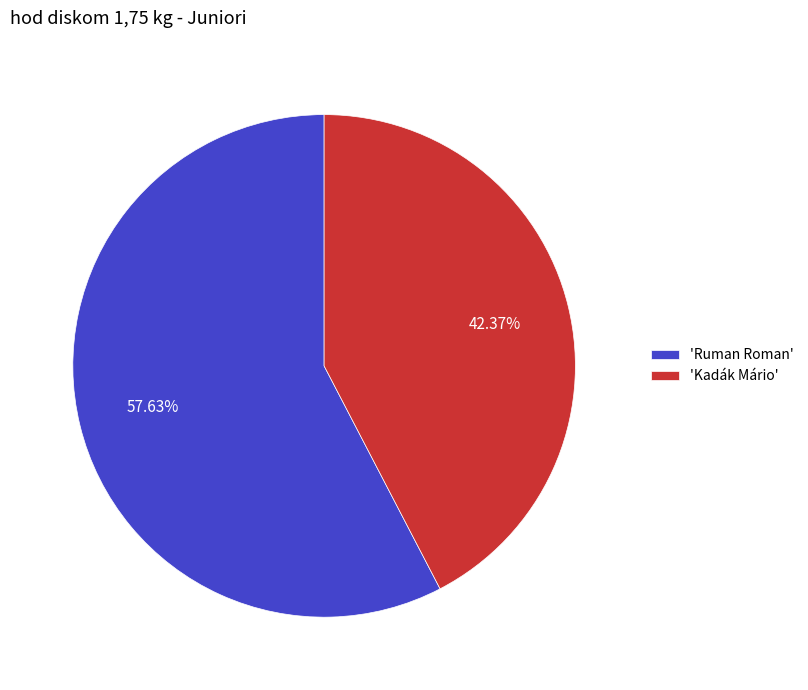

Is there any slice that represents more than half of the pie?

Yes